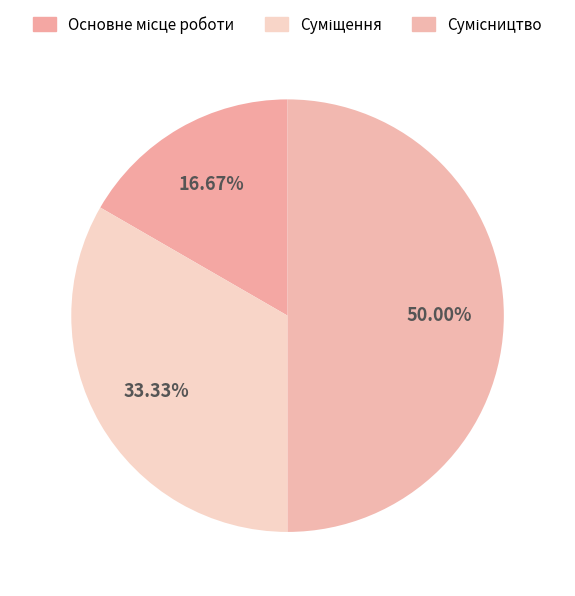

Between Суміщення and Основне місце роботи, which is larger?

Суміщення